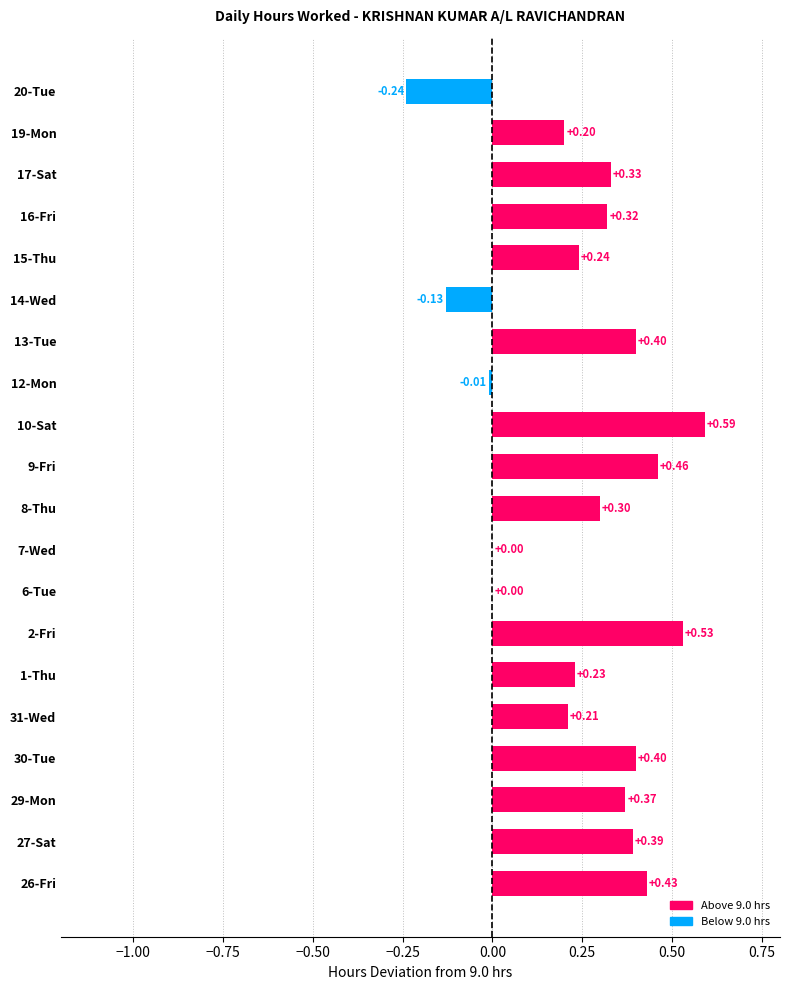

What is the sum of all values?

5.0